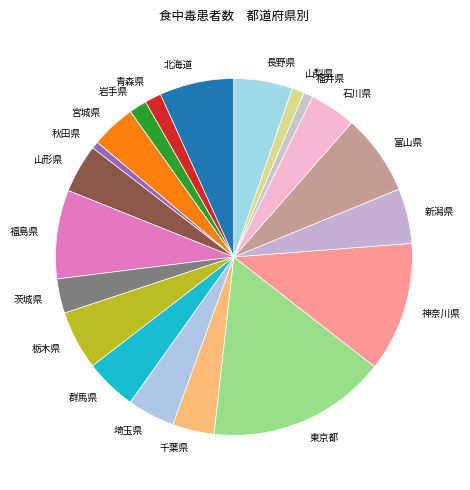

Approximately how many times larger is the value at 山形県 compared to 石川県?

1.1